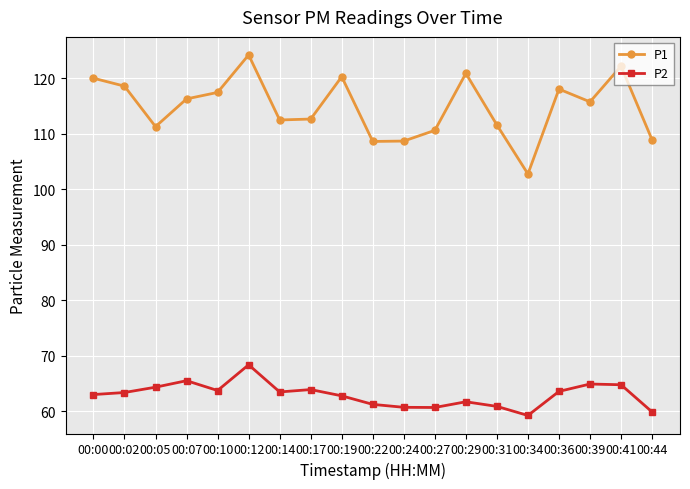

True or false: P2 has a value of 40.9 at 00:12.

False